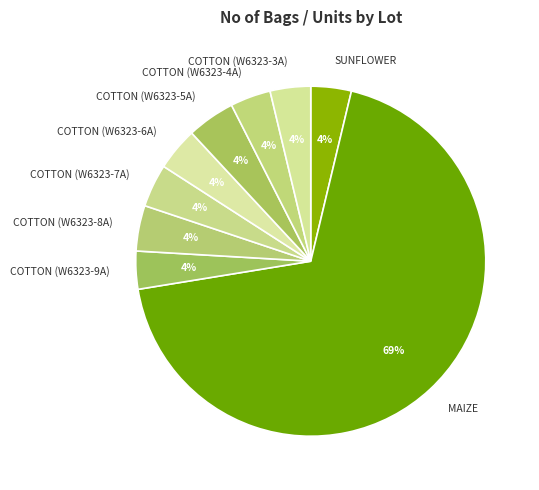

Which category has the biggest portion of the pie?

MAIZE